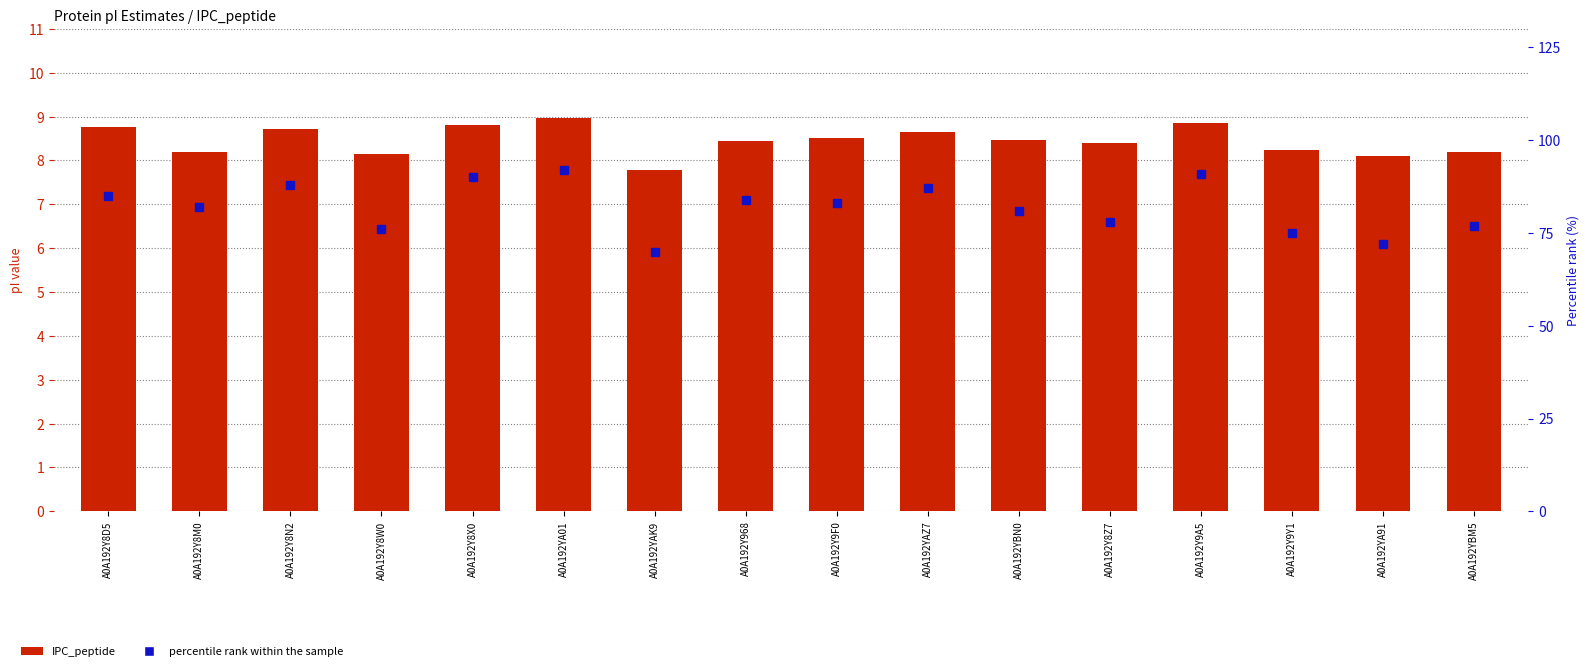

What is the maximum value shown in the chart?

92.0